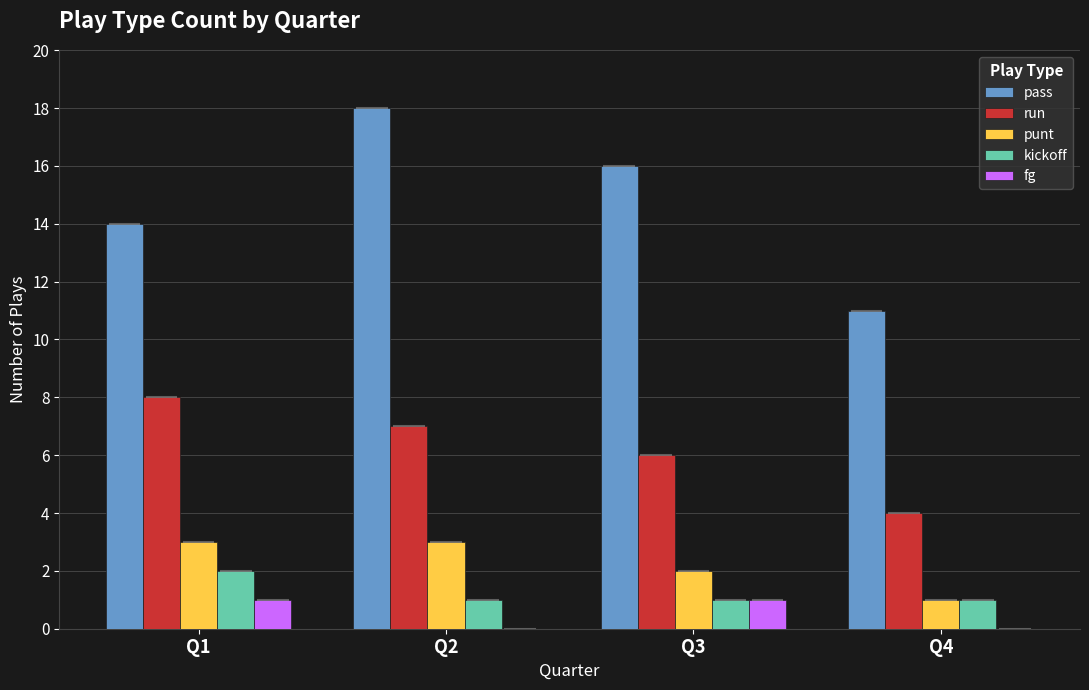

Are the bars horizontal?

No